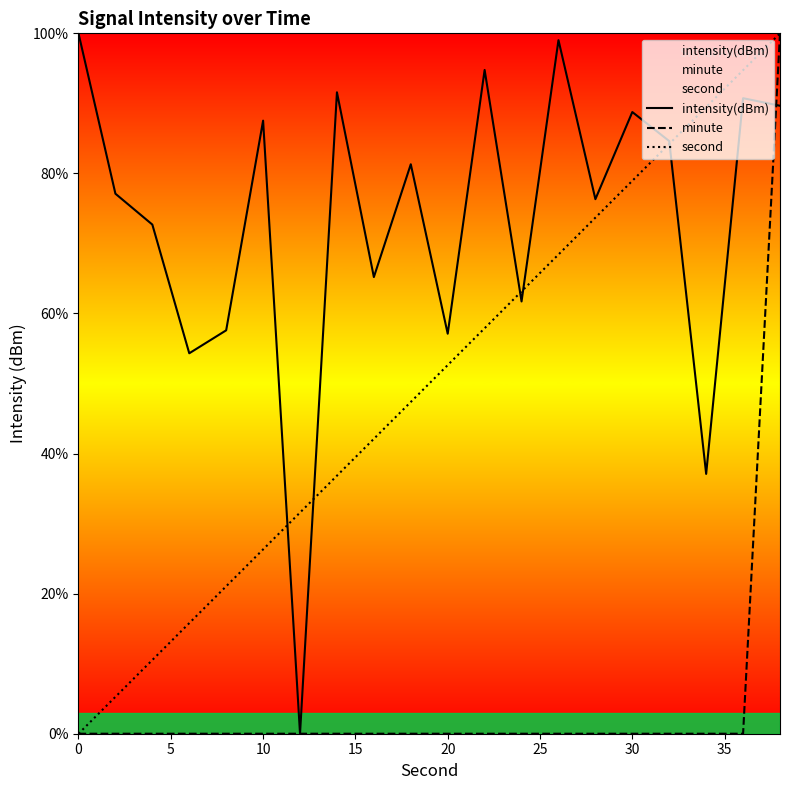

Reading left to right, transcribe all the data shown in this chart.

intensity(dBm): 100.0	77.1	72.7	54.3	57.6	87.5	0.0	91.6	65.2	81.3	57.1	94.8	61.7	99.0	76.3	88.8	84.6	37.1	90.7	89.7
minute: 0.0	0.0	0.0	0.0	0.0	0.0	0.0	0.0	0.0	0.0	0.0	0.0	0.0	0.0	0.0	0.0	0.0	0.0	0.0	100.0
second: 0.0	5.3	10.5	15.8	21.1	26.3	31.6	36.8	42.1	47.4	52.6	57.9	63.2	68.4	73.7	78.9	84.2	89.5	94.7	100.0